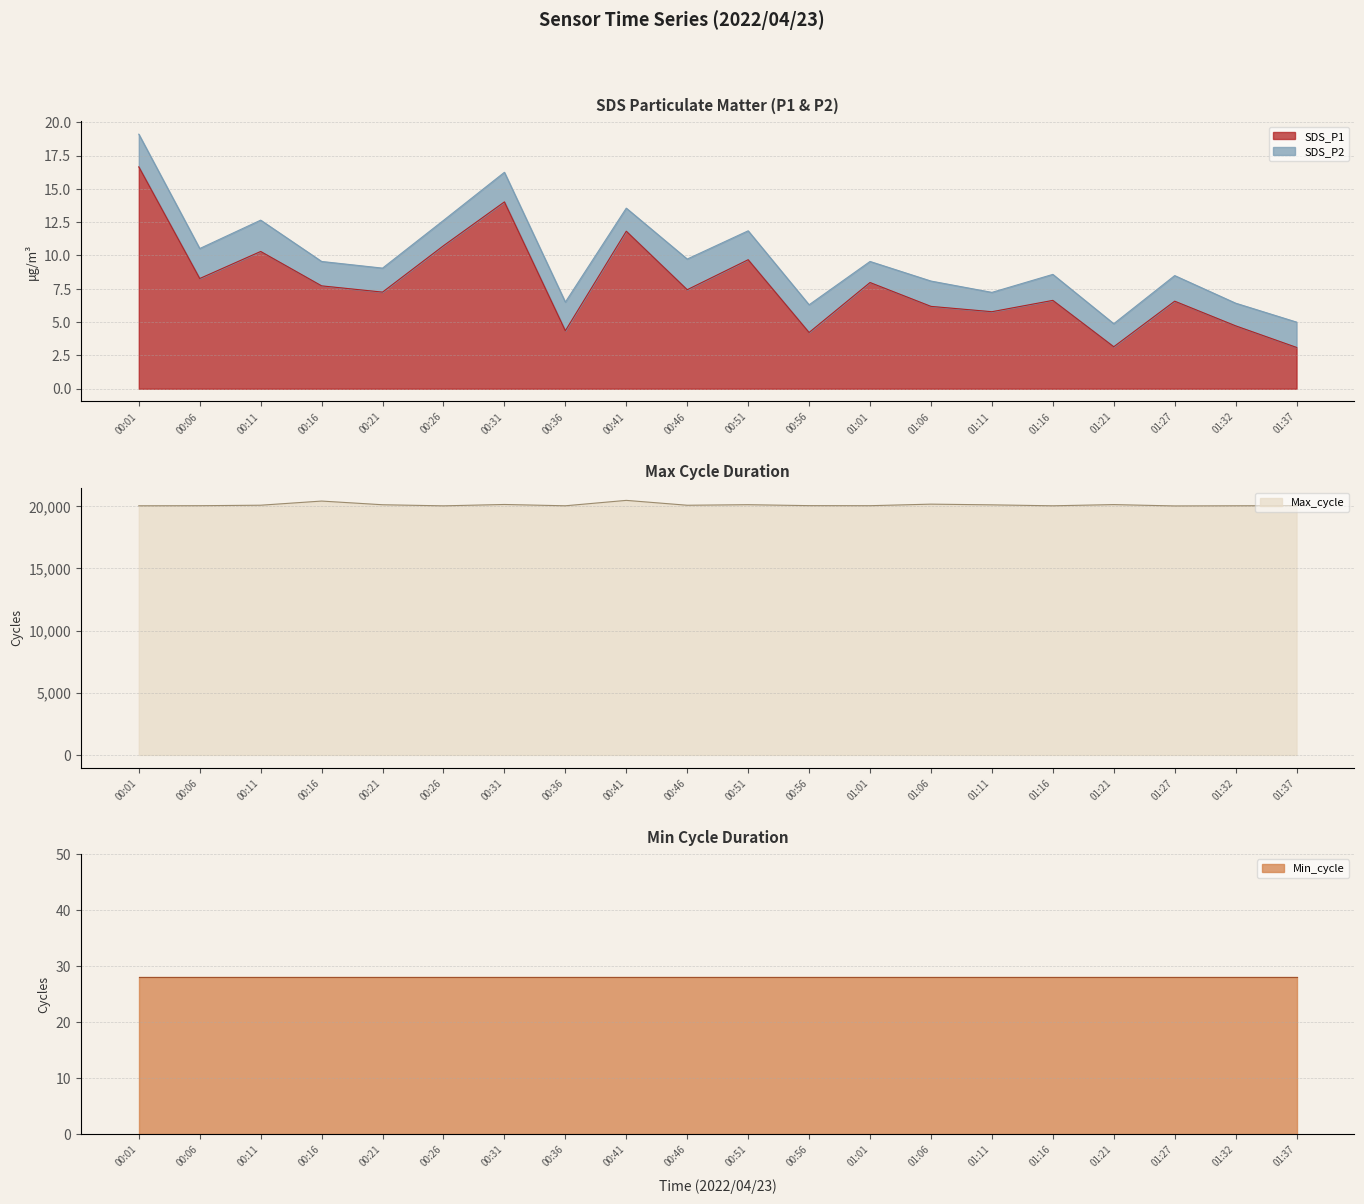

What is the value of the SDS_P1 point at the 18th from the left?

6.6